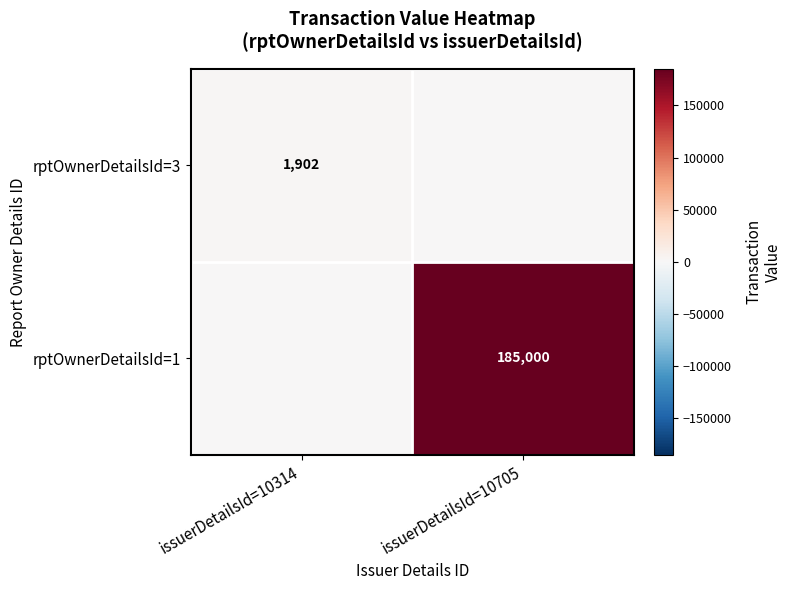

The value of rptOwnerDetailsId=3 at issuerDetailsId=10314 is 2566. True or false?

False